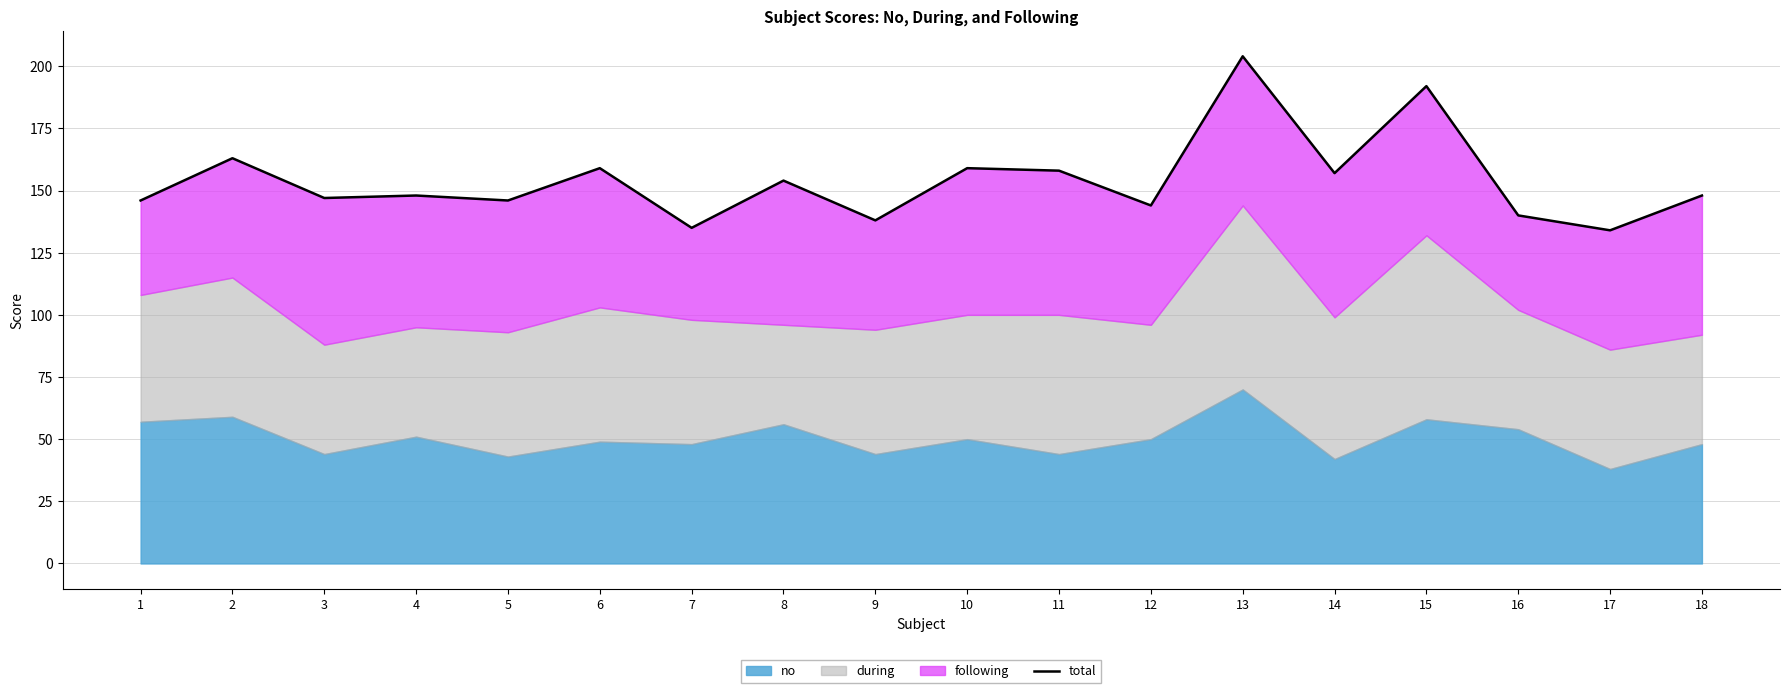

Is it true that the value at 17 is 185?

False